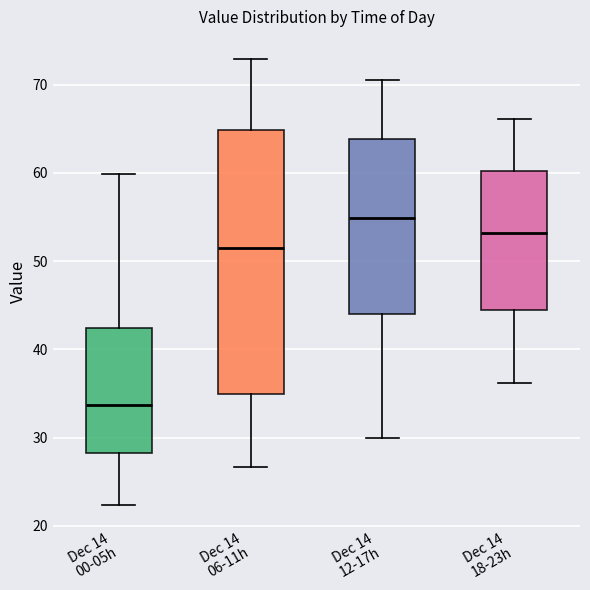

Where is the upper edge of the box for Dec 14 00-05h on the y-axis? The values are not printed on the chart, so give them approximately, as read against the axis.

42